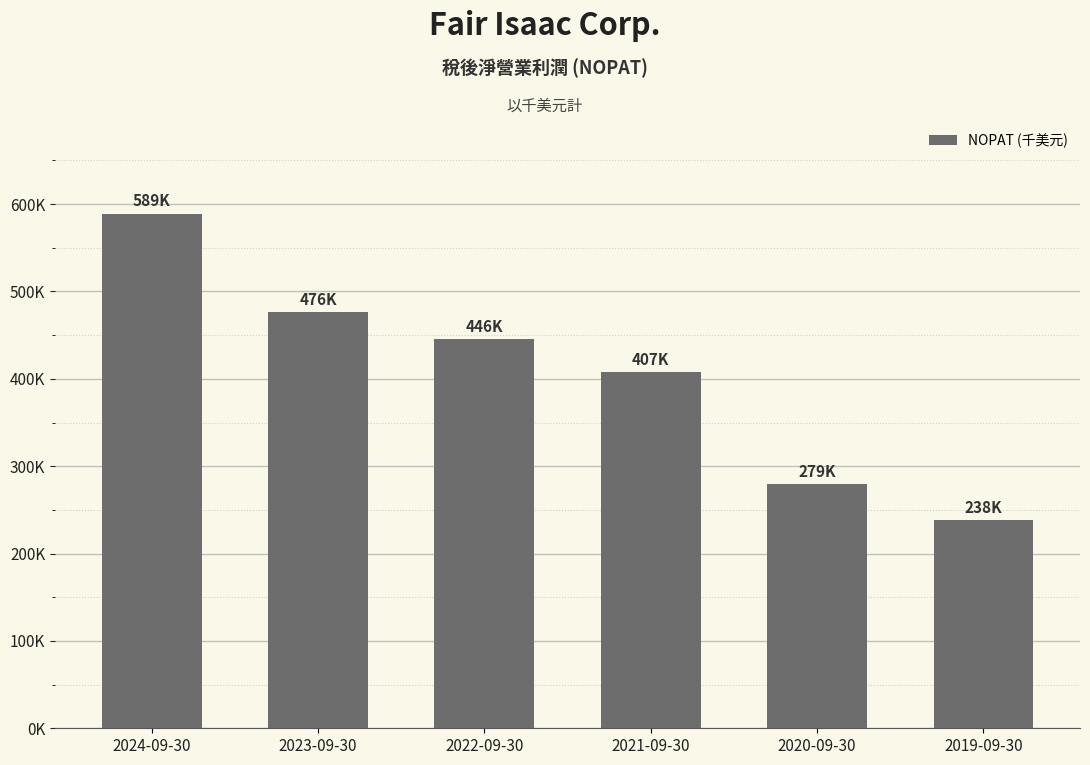

What is the sum of all values?

2435842